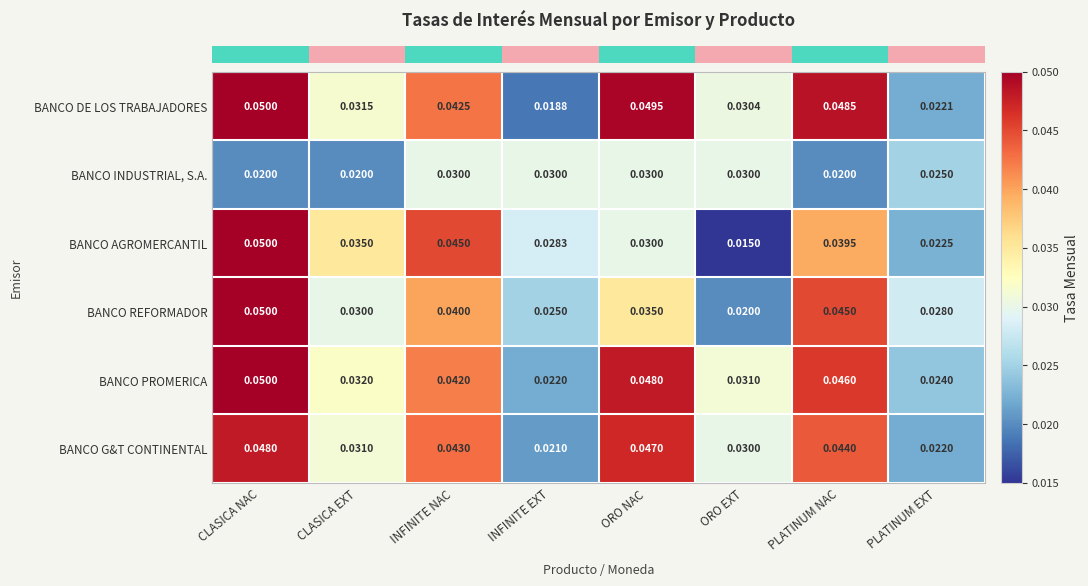

Is the value of BANCO PROMERICA at PLATINUM EXT greater than the value of BANCO REFORMADOR at ORO EXT?

Yes